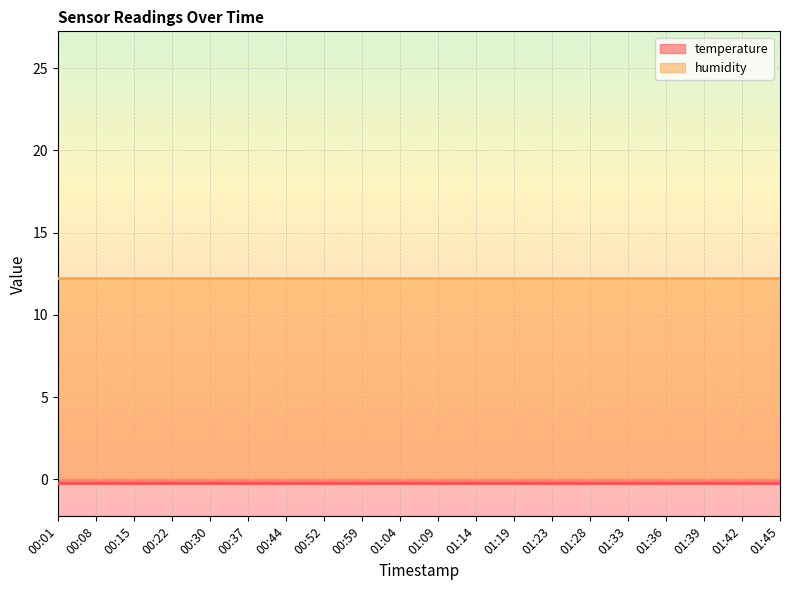

Which category has the highest value across all series?

00:01